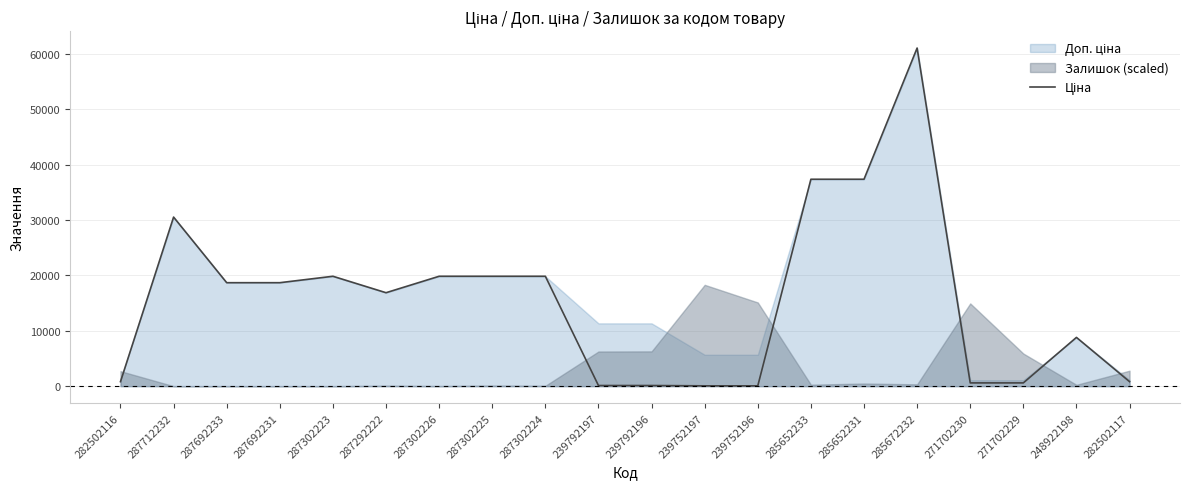

How many values exceed 18671?

10